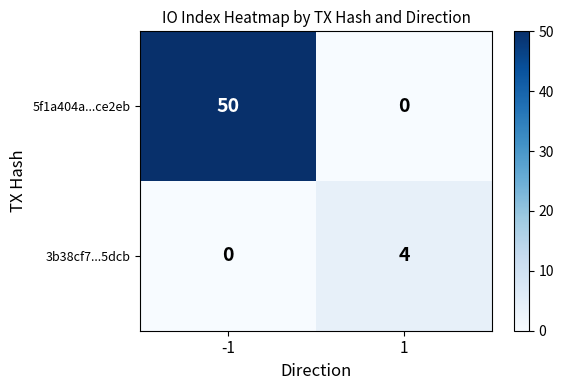

Count the number of categories in the chart.

2